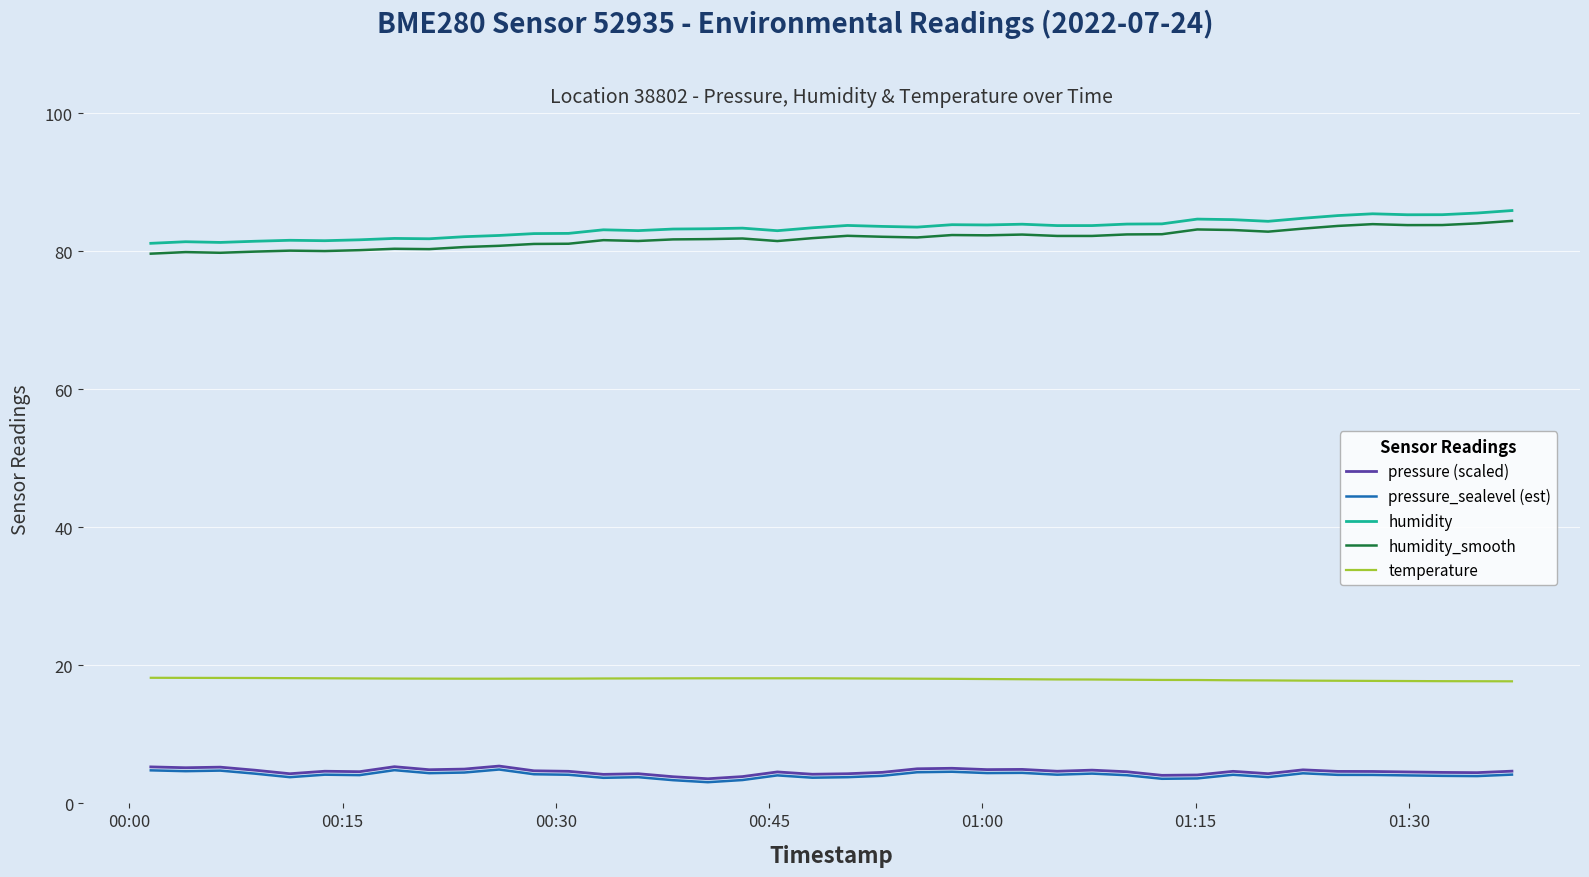

True or false: pressure (scaled) and humidity_smooth intersect in this chart.

False